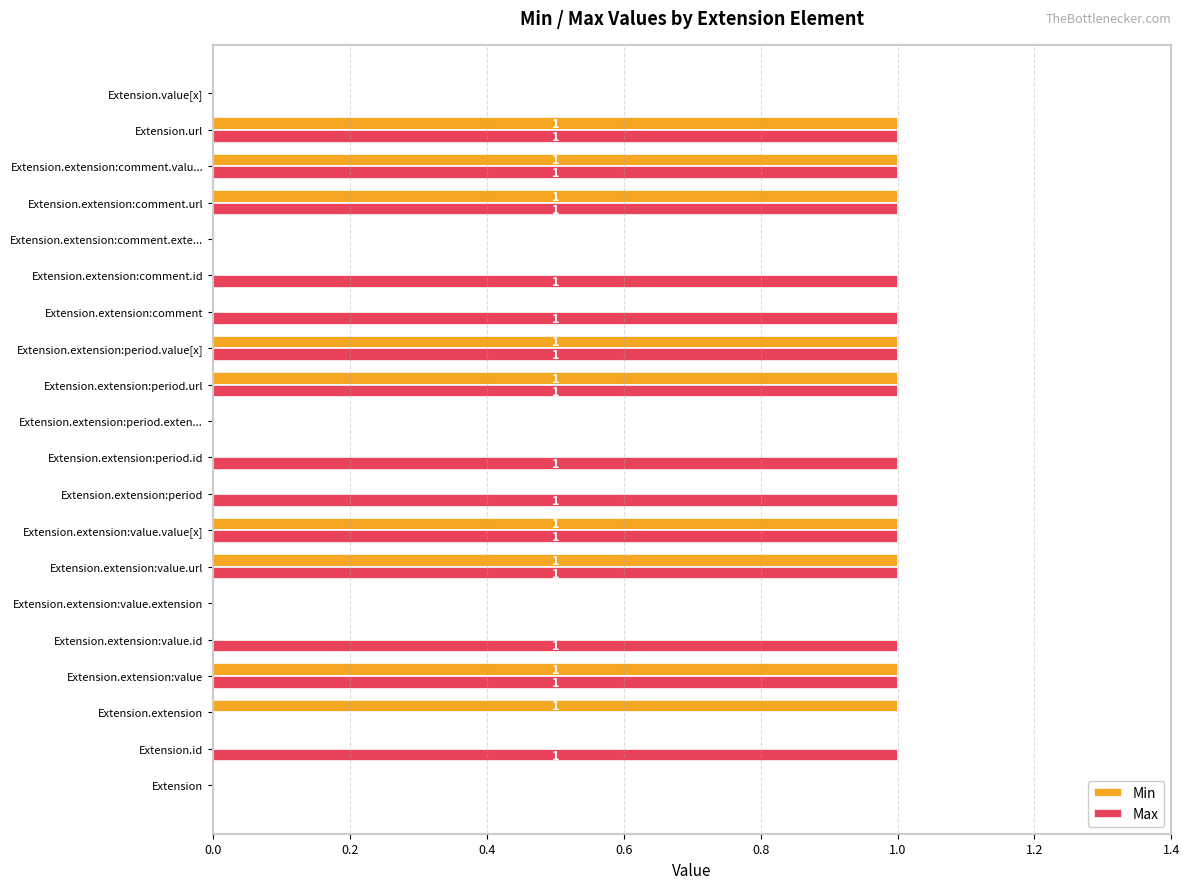

Which series changed the most between Extension and Extension.extension:comment?

Max